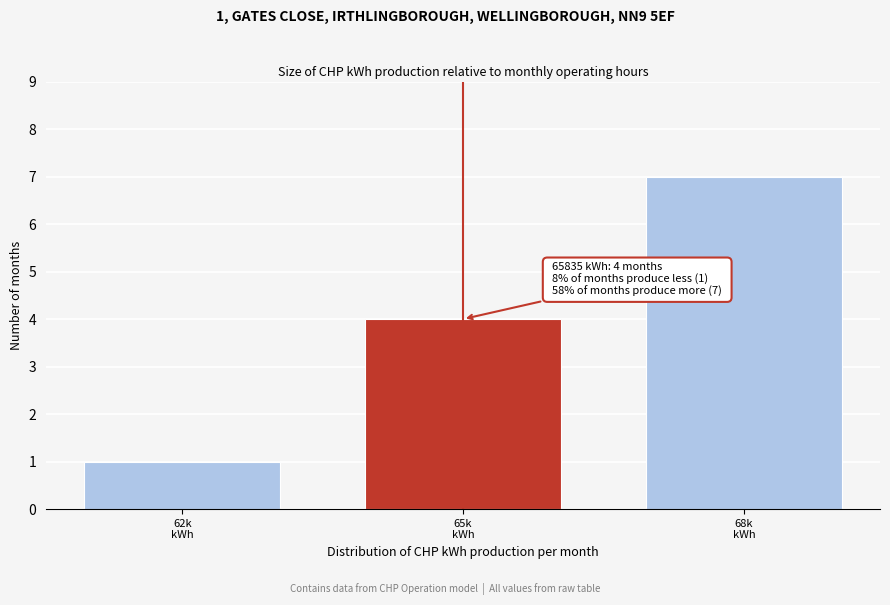

Reading left to right, what are all the values shown in this chart?

1	4	7